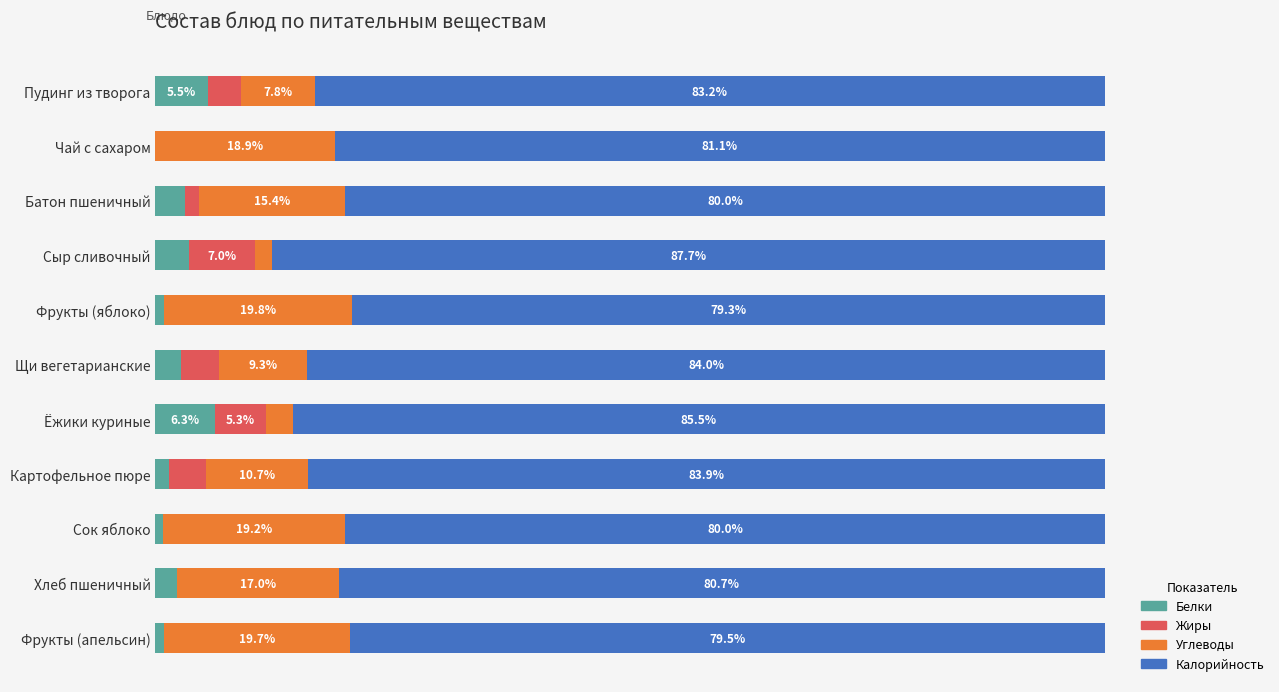

Which category has the highest value in the Белки series?

Ёжики куриные